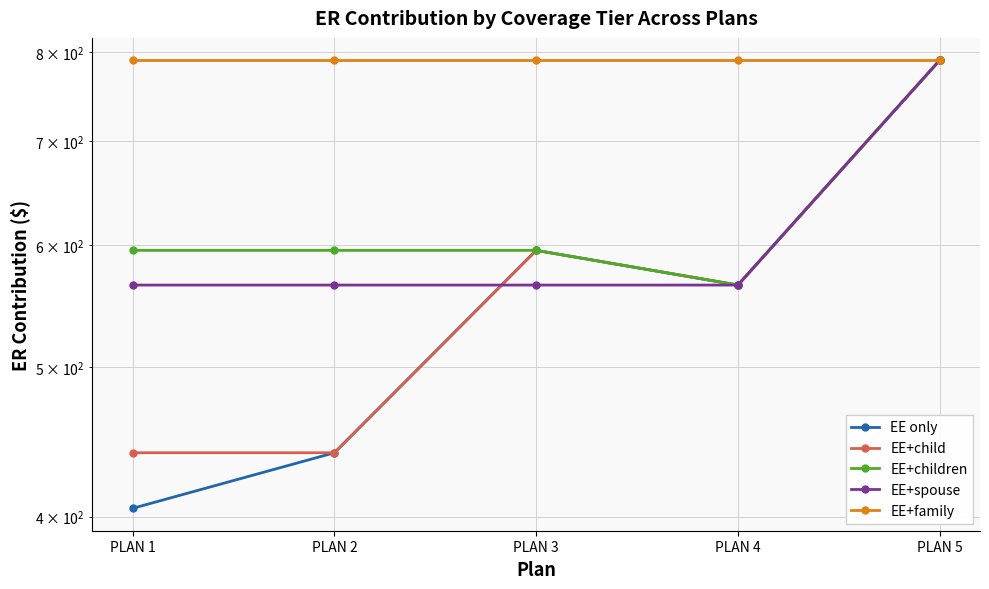

How many data points in EE only are above 565?

2